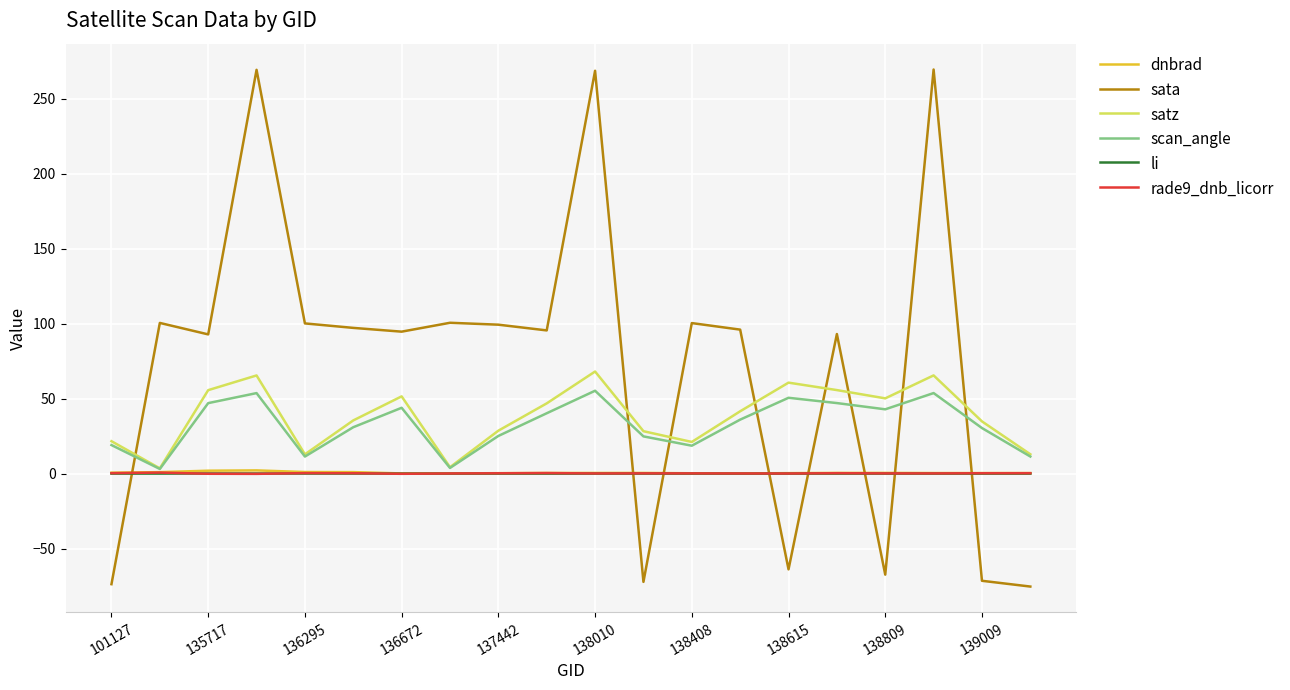

Which series ends up on top after the final intersection of sata and scan_angle?

scan_angle